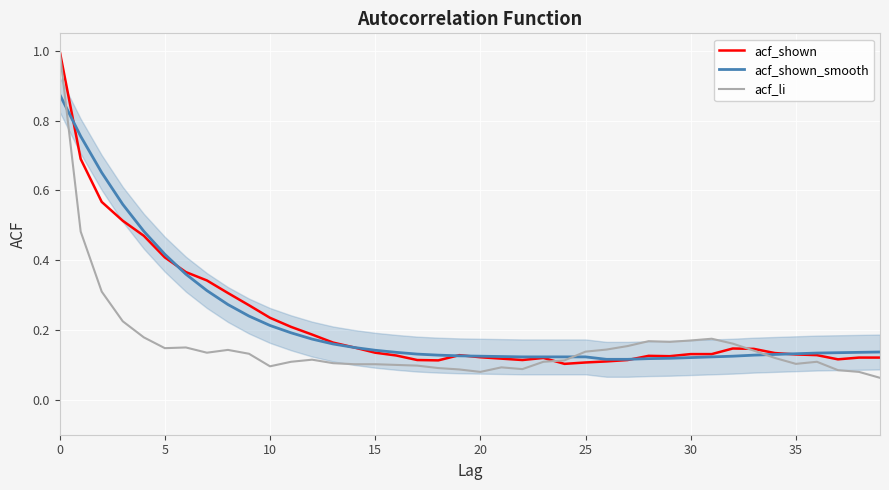

Is it true that acf_shown equals 0.1 at 16?

True